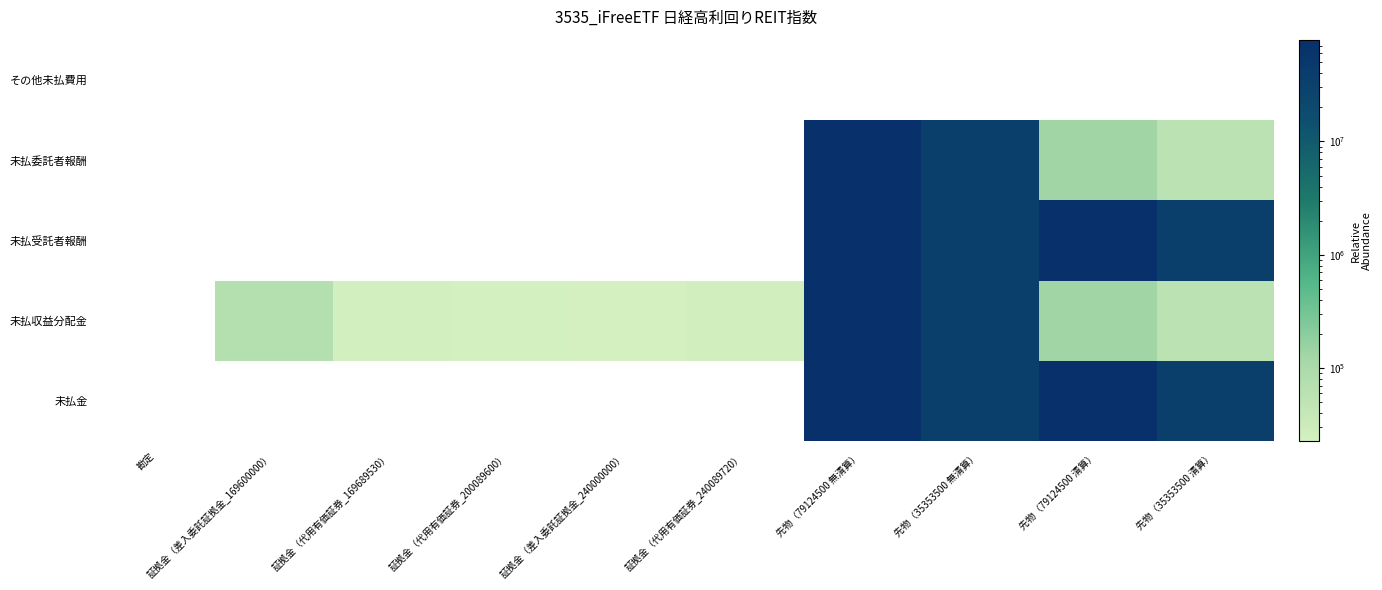

How many positive values does the 先物（79124500 無清算） series have?

4